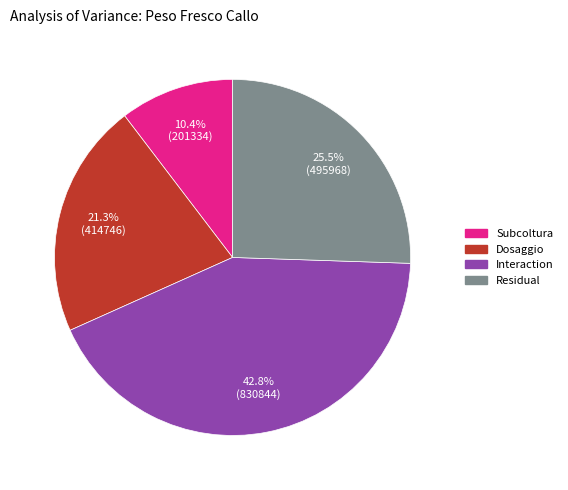

Rank the categories by value from lowest to highest.

Subcoltura, Dosaggio, Residual, Interaction